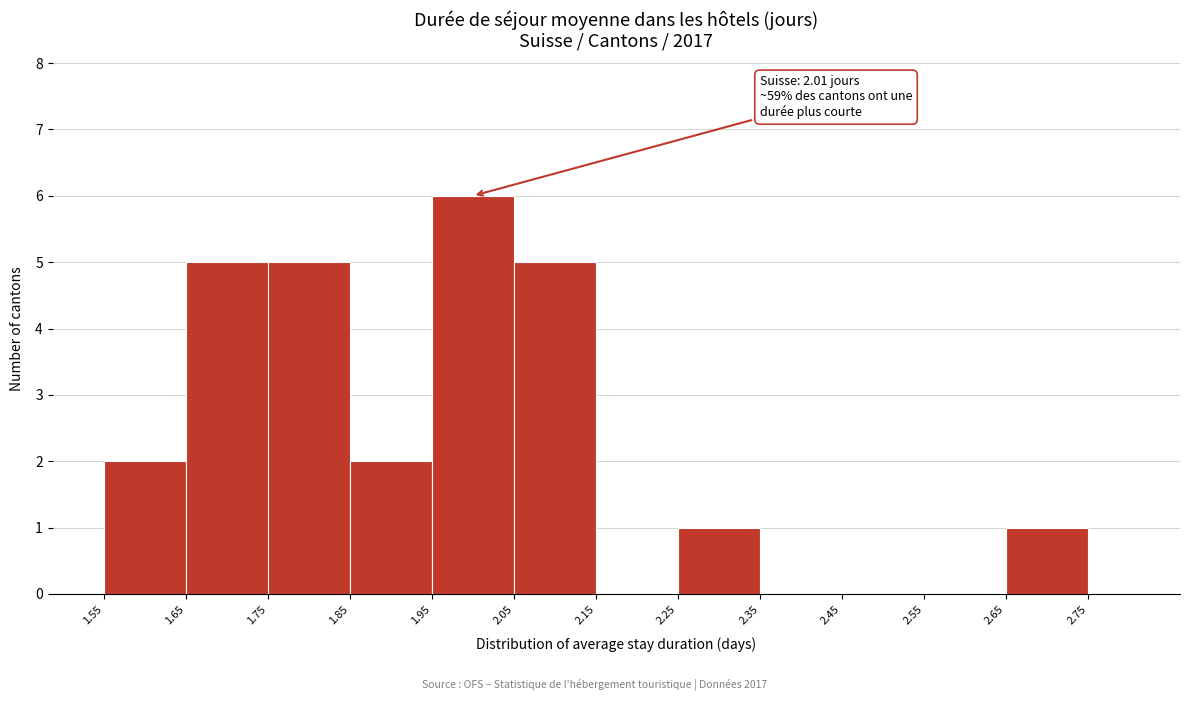

Which range on the x-axis has the tallest bar?

1.95 to 2.05